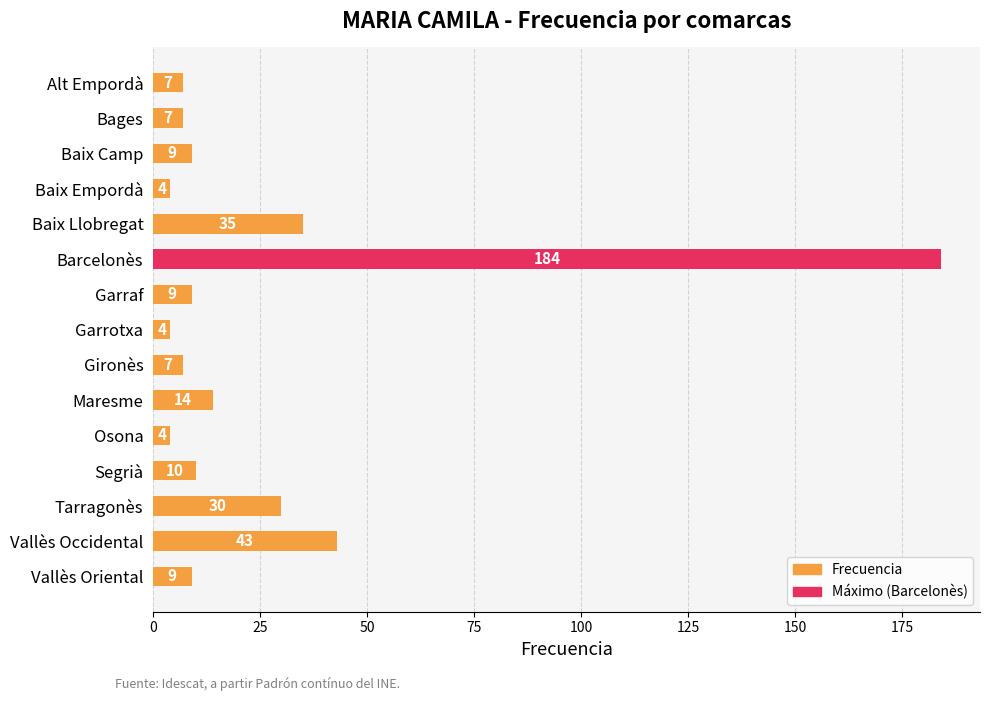

True or false: the data shows 23 at Maresme.

False